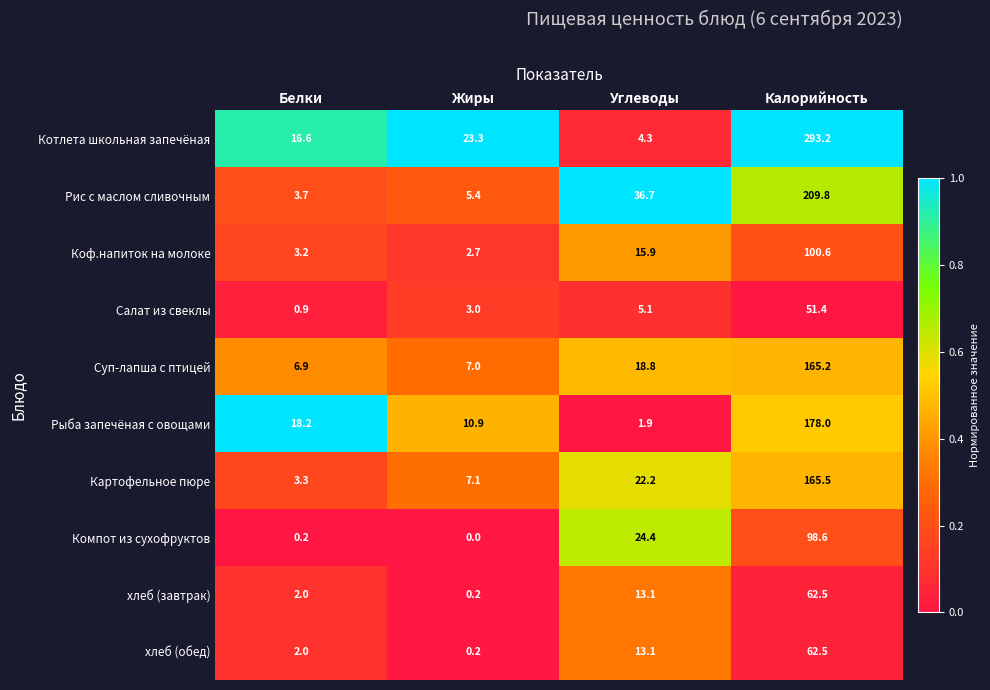

What is the sum of all Суп-лапша с птицей values?

197.9